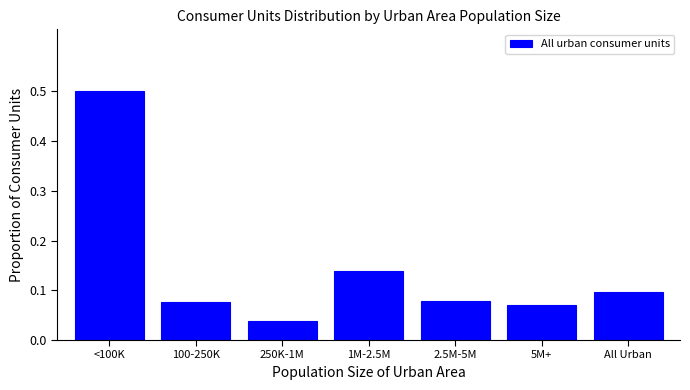

What is the maximum value shown in the chart?

0.5